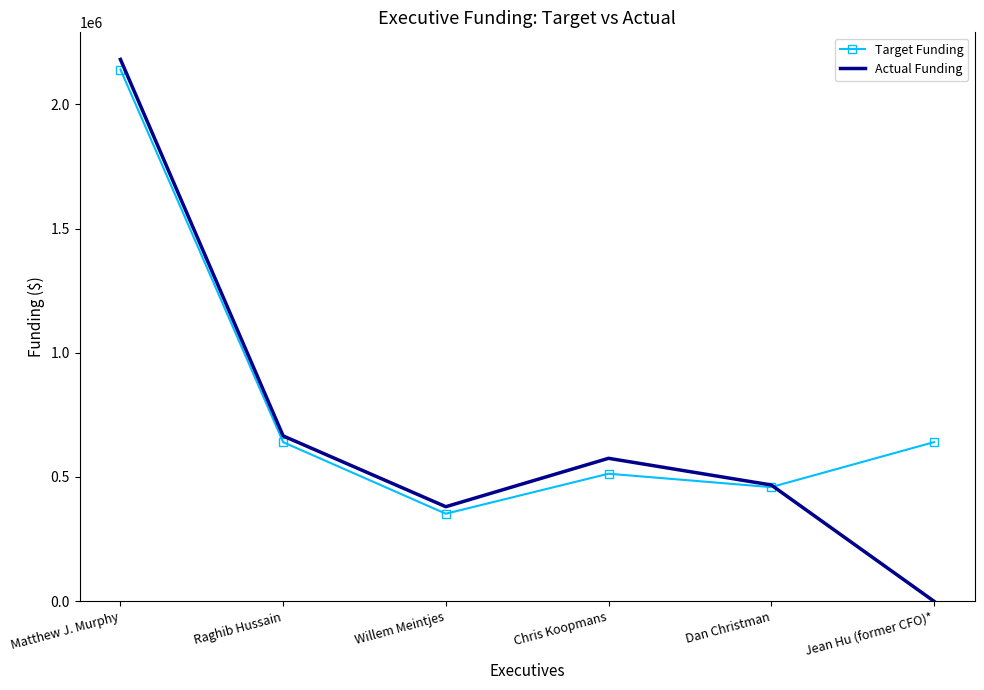

How many values in Actual Funding are above zero?

5